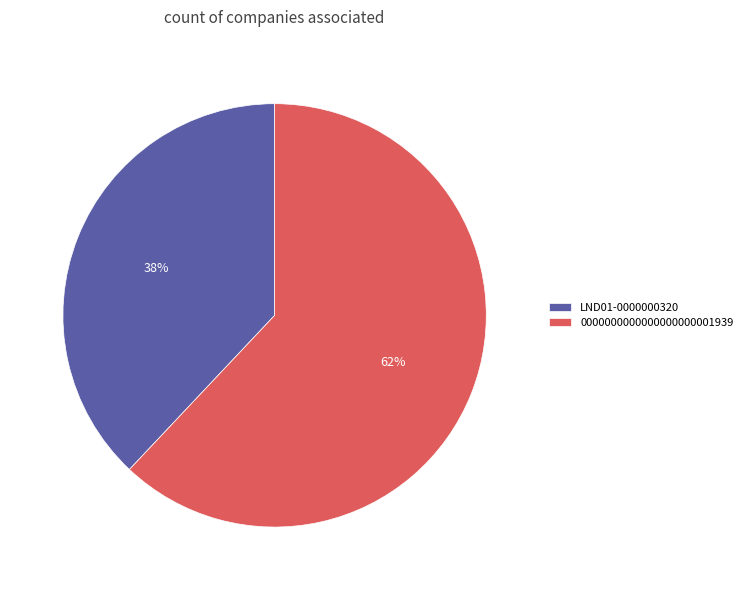

What is the ratio of the value at 0000000000000000000001939 to the value at LND01-0000000320?

1.6